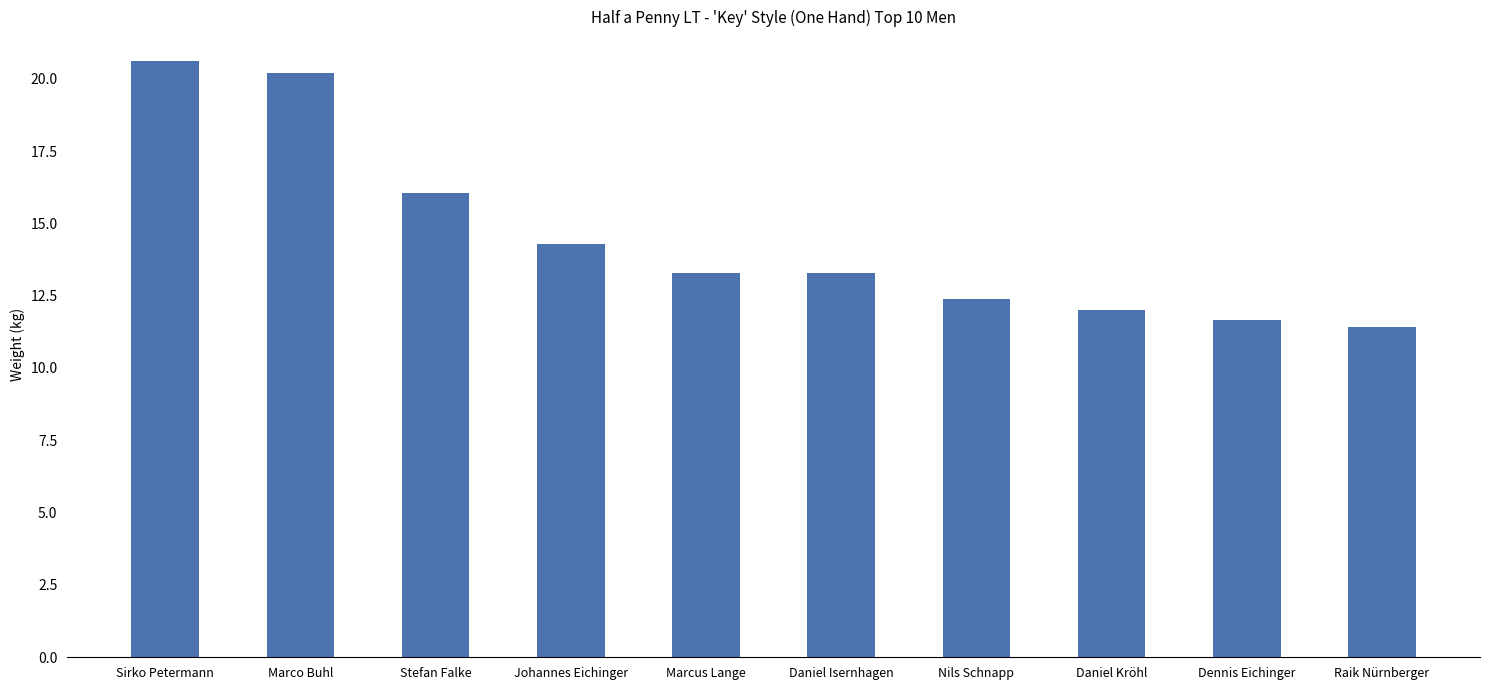

What is the sum of all values?

145.2